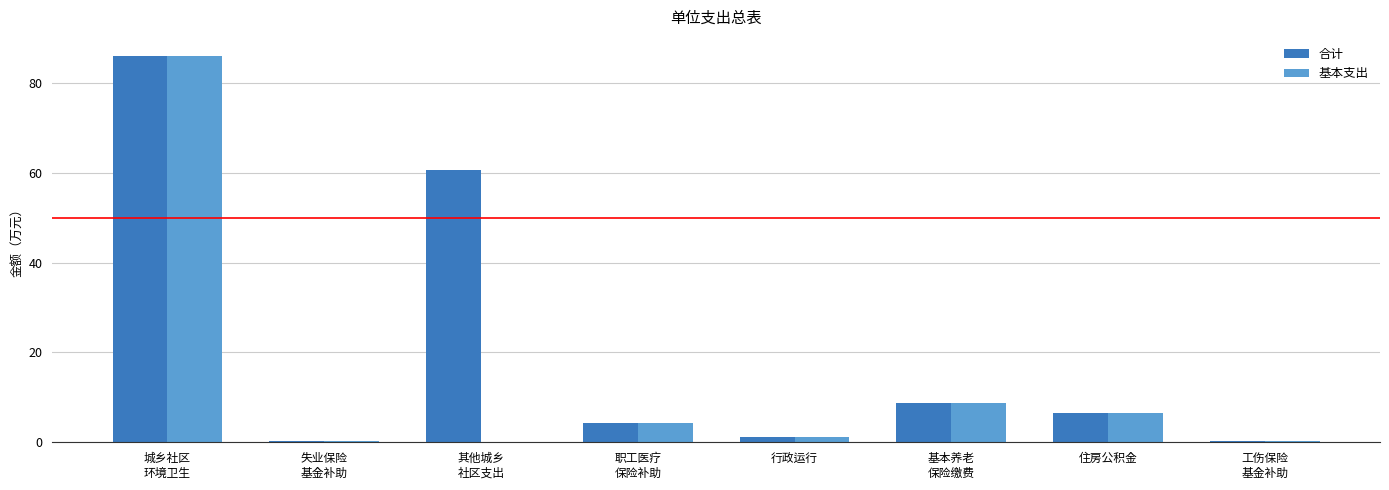

How many groups of bars are there?

8